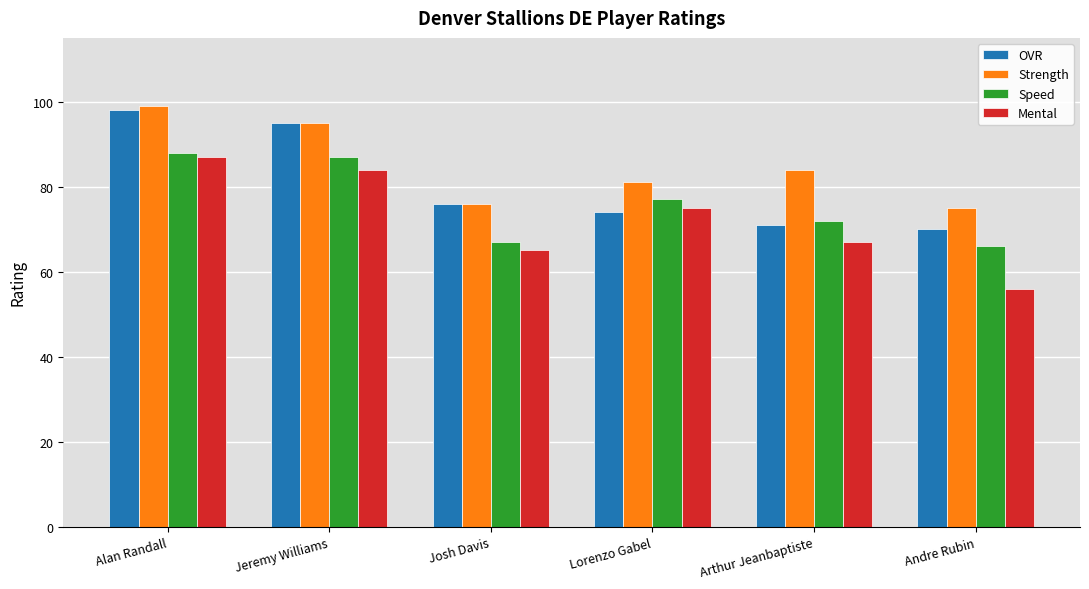

Between Alan Randall and Andre Rubin, which series saw the biggest shift?

Mental